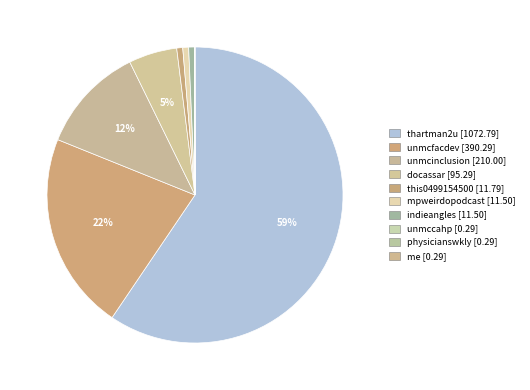

How many slices are in this pie chart?

10